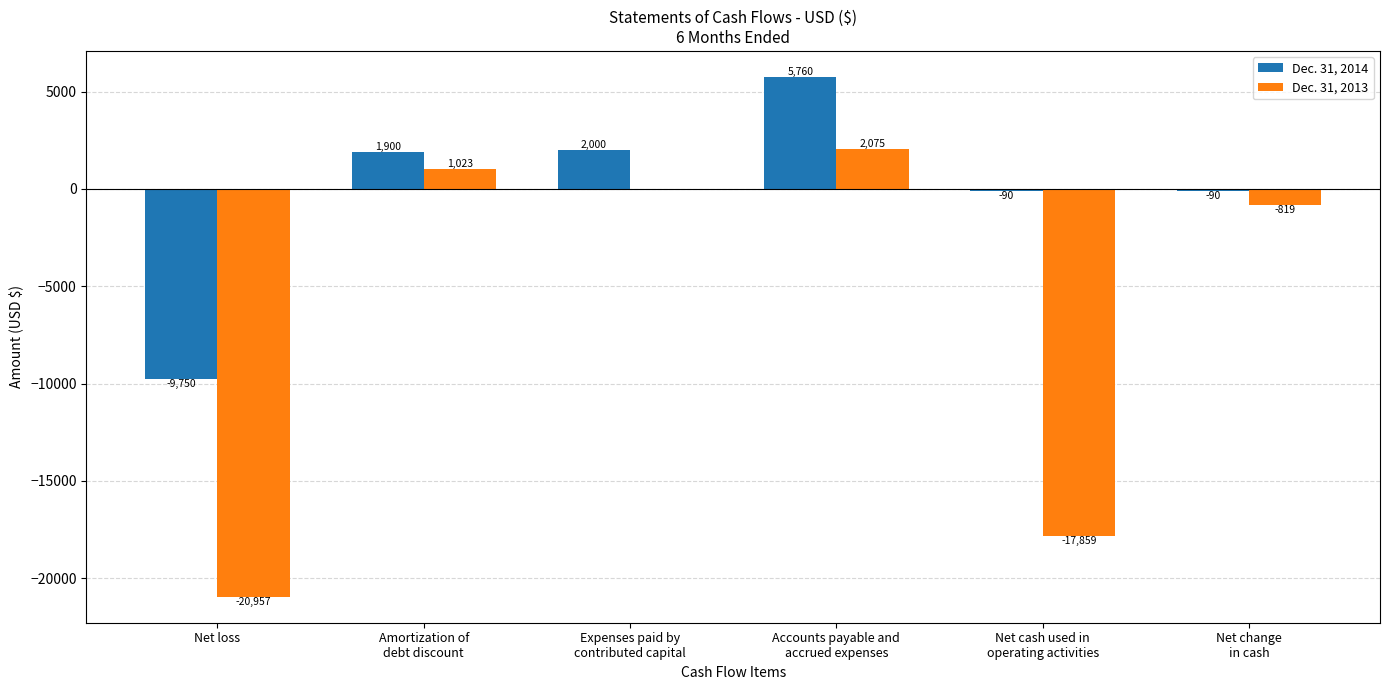

True or false: Dec. 31, 2013 has a value of -20957 at Net loss.

True